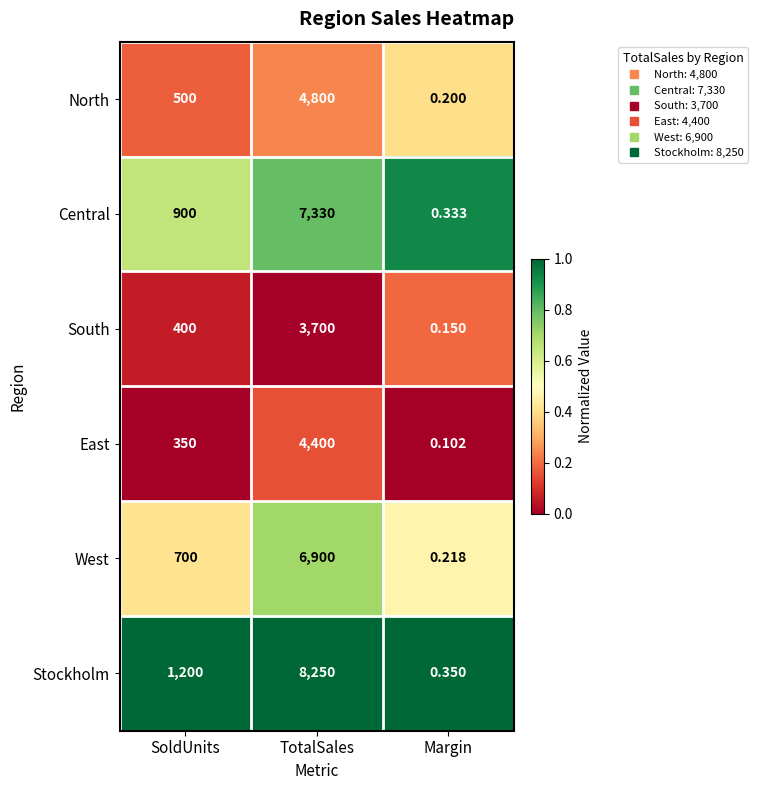

At which category is the sum across all series the highest?

TotalSales